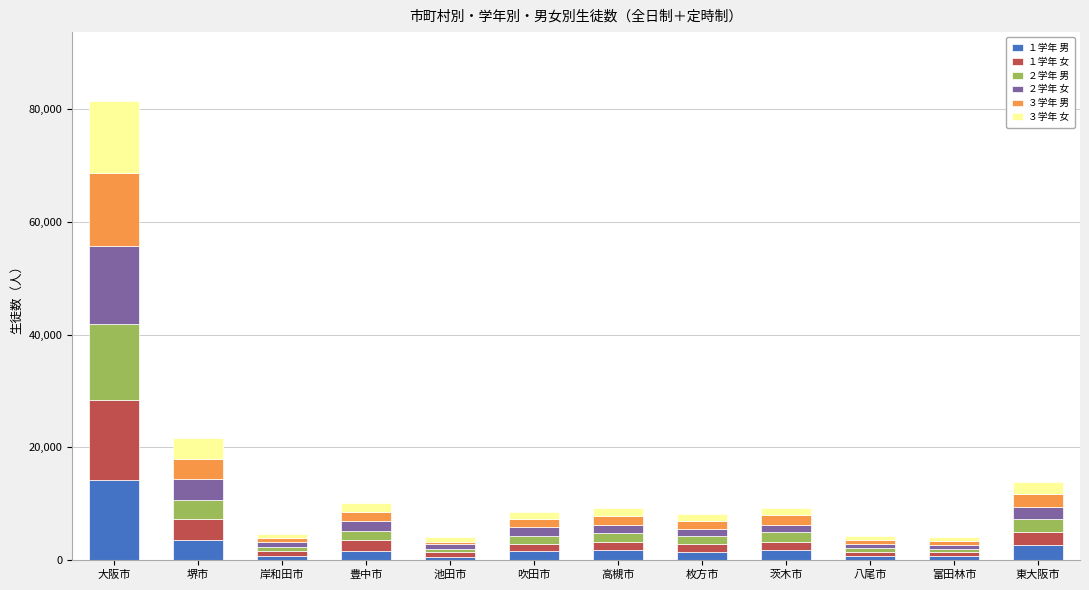

Are the bars grouped side by side (vs. stacked)?

No